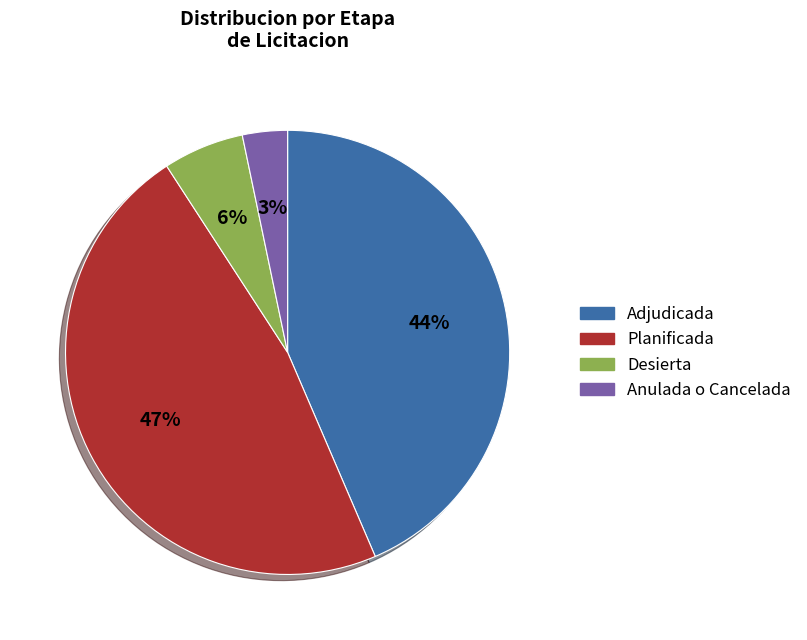

Does any single category account for the majority?

No